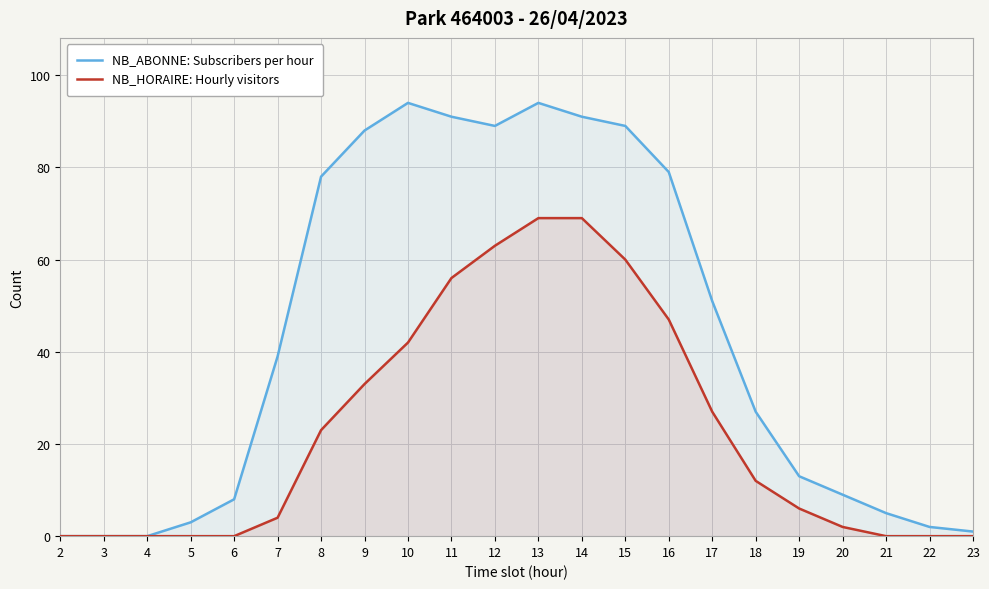

What are all the series names shown in the legend?

NB_ABONNE: Subscribers per hour, NB_HORAIRE: Hourly visitors